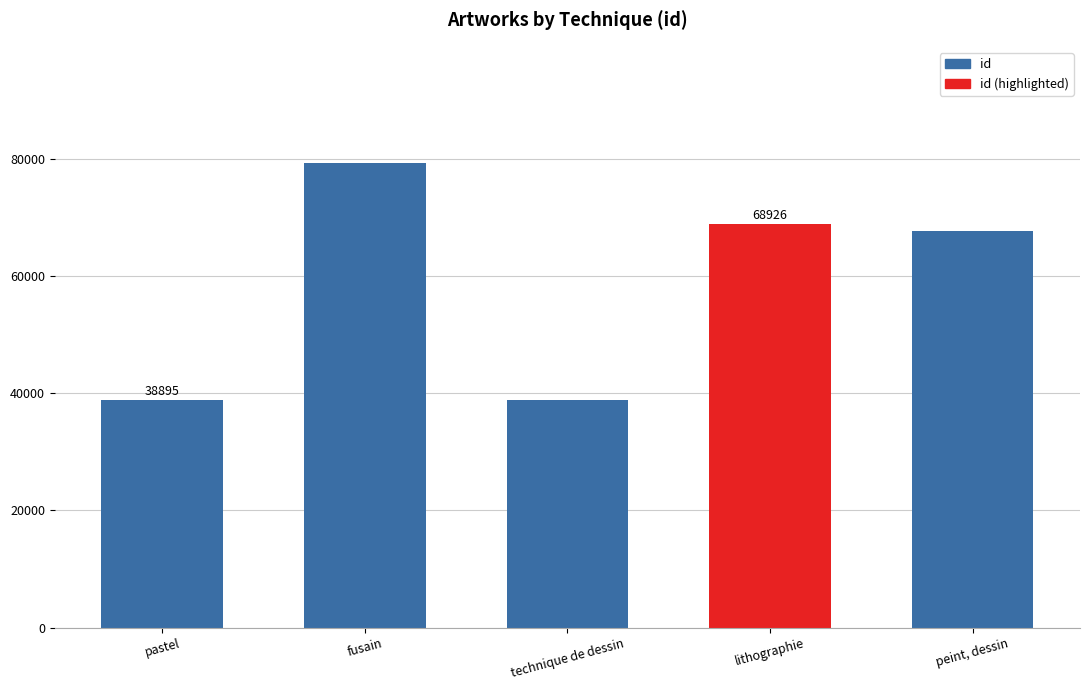

What is the approximate value at peint, dessin, to the nearest 10?

67740